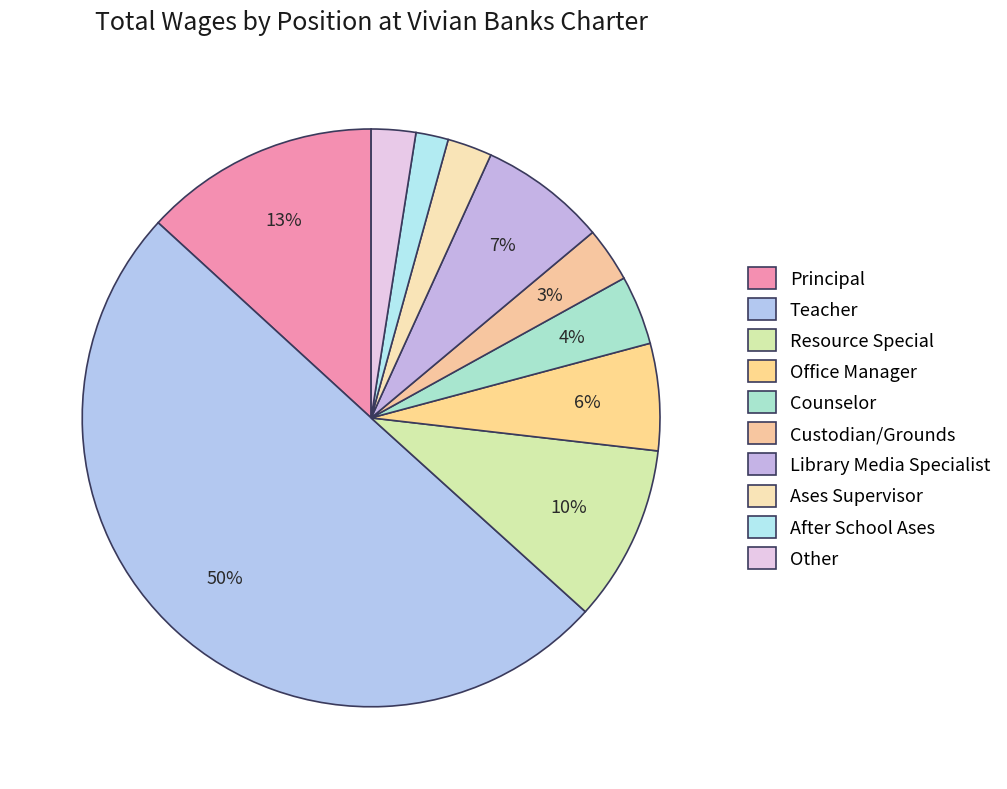

To the nearest percent, what portion does Principal represent?

13%